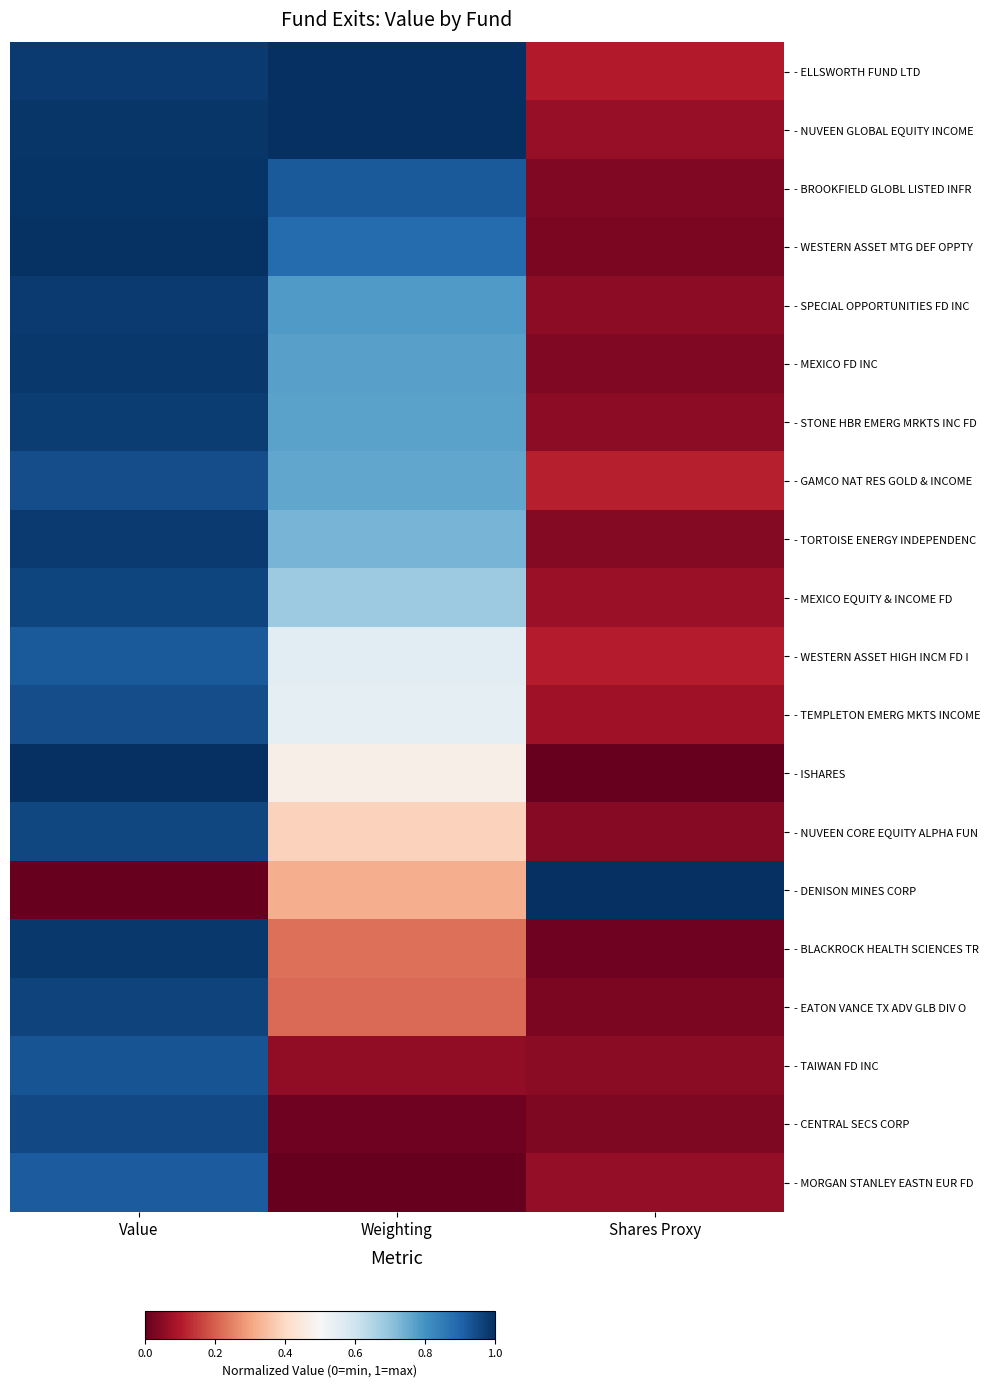

Reading left to right, transcribe all the data shown in this chart.

- ELLSWORTH FUND LTD: Value=1.0	Weighting=1.0	Shares Proxy=0.1
- NUVEEN GLOBAL EQUITY INCOME: Value=1.0	Weighting=1.0	Shares Proxy=0.1
- BROOKFIELD GLOBL LISTED INFR: Value=1.0	Weighting=0.9	Shares Proxy=0.0
- WESTERN ASSET MTG DEF OPPTY: Value=1.0	Weighting=0.9	Shares Proxy=0.0
- SPECIAL OPPORTUNITIES FD INC: Value=1.0	Weighting=0.8	Shares Proxy=0.1
- MEXICO FD INC: Value=1.0	Weighting=0.8	Shares Proxy=0.0
- STONE HBR EMERG MRKTS INC FD: Value=1.0	Weighting=0.8	Shares Proxy=0.1
- GAMCO NAT RES GOLD & INCOME: Value=0.9	Weighting=0.8	Shares Proxy=0.1
- TORTOISE ENERGY INDEPENDENC: Value=1.0	Weighting=0.7	Shares Proxy=0.0
- MEXICO EQUITY & INCOME FD: Value=1.0	Weighting=0.7	Shares Proxy=0.1
- WESTERN ASSET HIGH INCM FD I: Value=0.9	Weighting=0.6	Shares Proxy=0.1
- TEMPLETON EMERG MKTS INCOME: Value=0.9	Weighting=0.6	Shares Proxy=0.1
- ISHARES: Value=1.0	Weighting=0.5	Shares Proxy=0.0
- NUVEEN CORE EQUITY ALPHA FUN: Value=1.0	Weighting=0.4	Shares Proxy=0.0
- DENISON MINES CORP: Value=0.0	Weighting=0.3	Shares Proxy=1.0
- BLACKROCK HEALTH SCIENCES TR: Value=1.0	Weighting=0.2	Shares Proxy=0.0
- EATON VANCE TX ADV GLB DIV O: Value=1.0	Weighting=0.2	Shares Proxy=0.0
- TAIWAN FD INC: Value=0.9	Weighting=0.1	Shares Proxy=0.0
- CENTRAL SECS CORP: Value=1.0	Weighting=0.0	Shares Proxy=0.0
- MORGAN STANLEY EASTN EUR FD: Value=0.9	Weighting=0.0	Shares Proxy=0.1